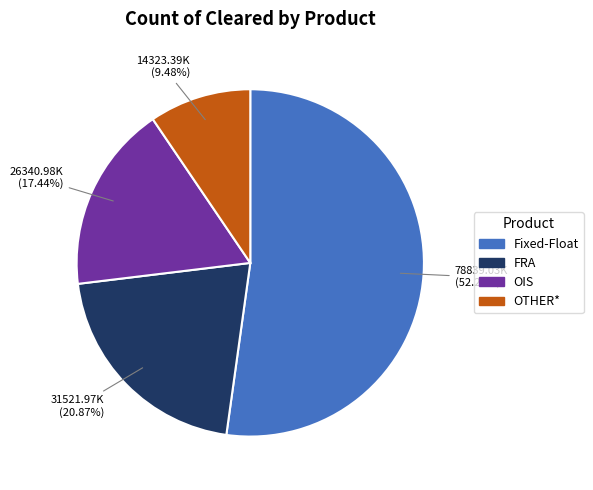

How many segments does this pie chart have?

4